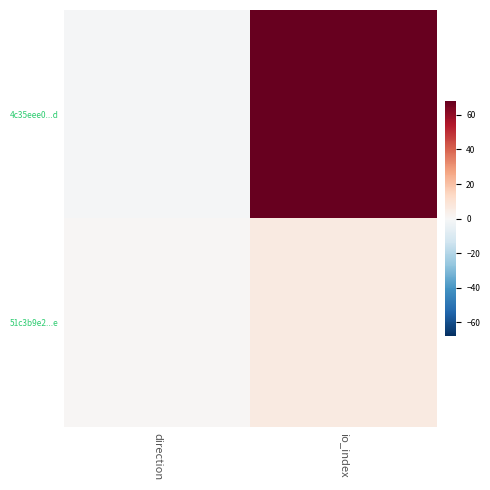

Which series has the largest total across all categories?

4c35eee0...d